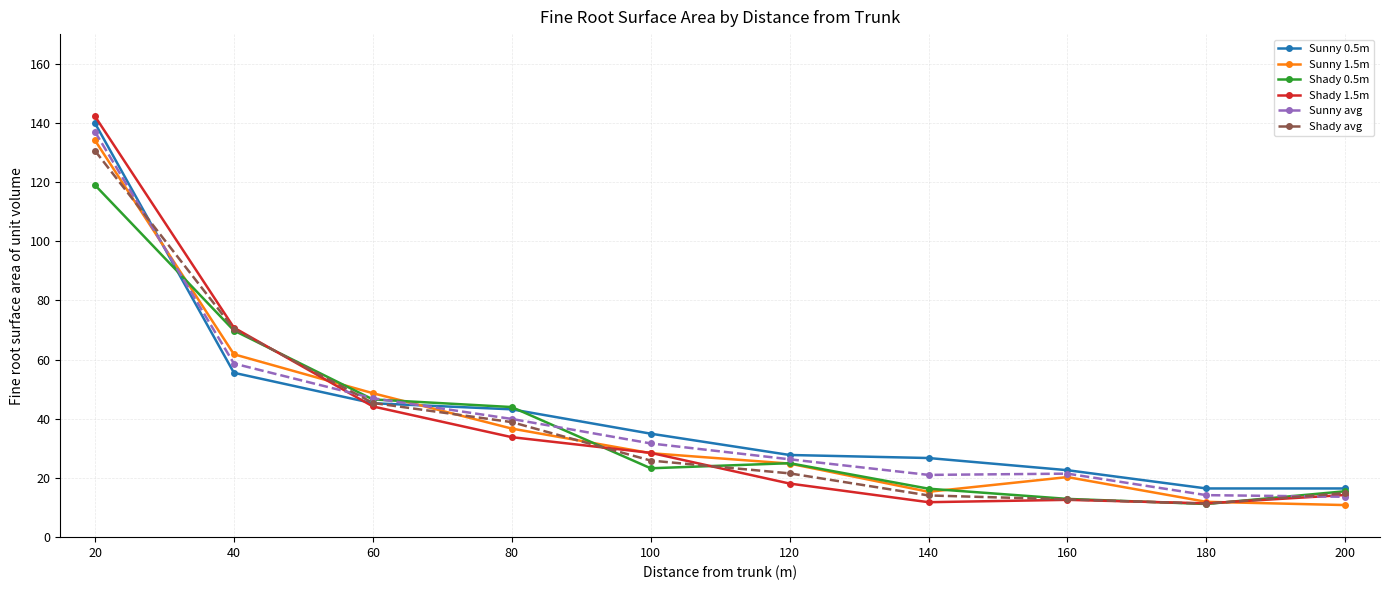

What is the average value of the Shady 1.5m series?

38.8